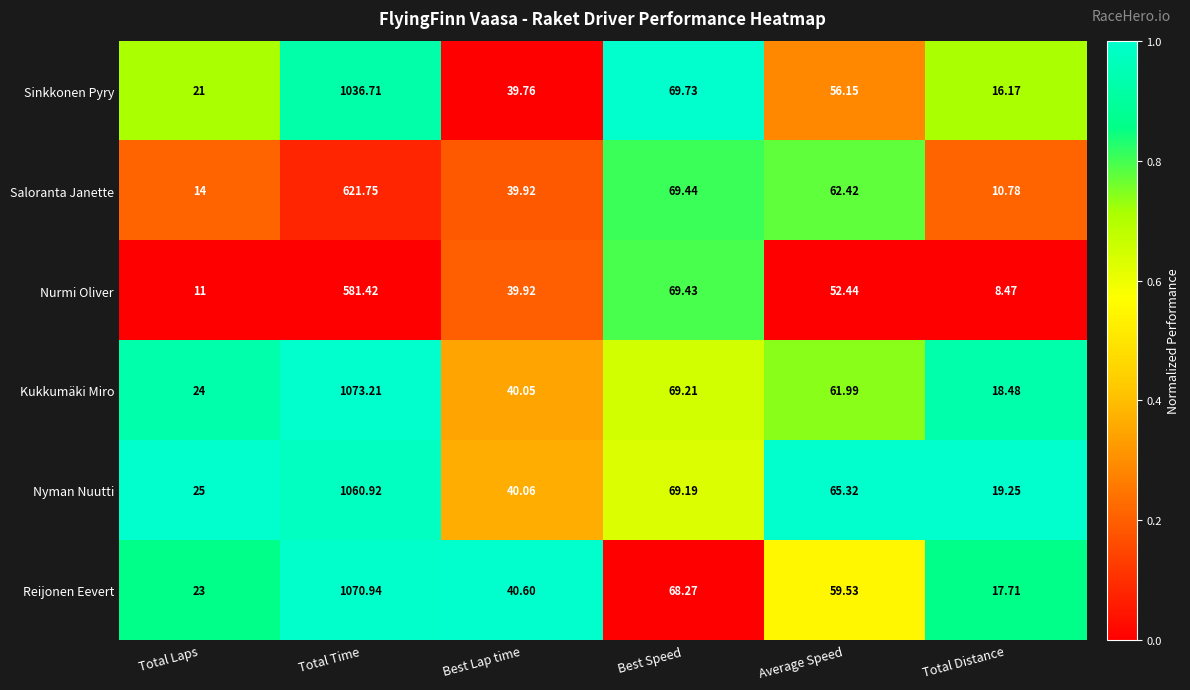

Which series has the largest range (max minus min)?

Kukkumäki Miro